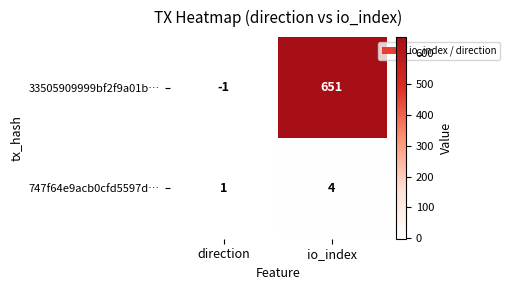

What is the spread (max minus min) of values at io_index?

647